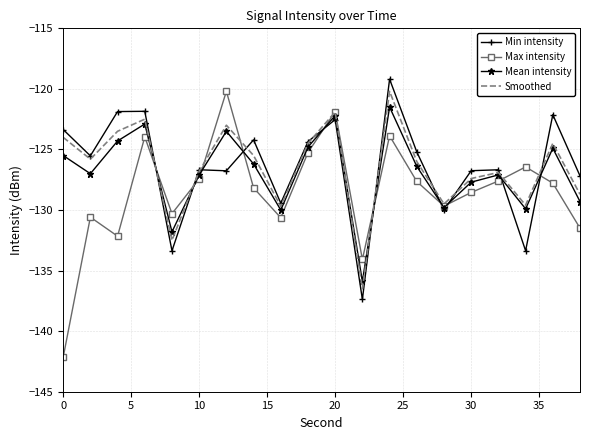

Which series has the largest range (max minus min)?

Max intensity